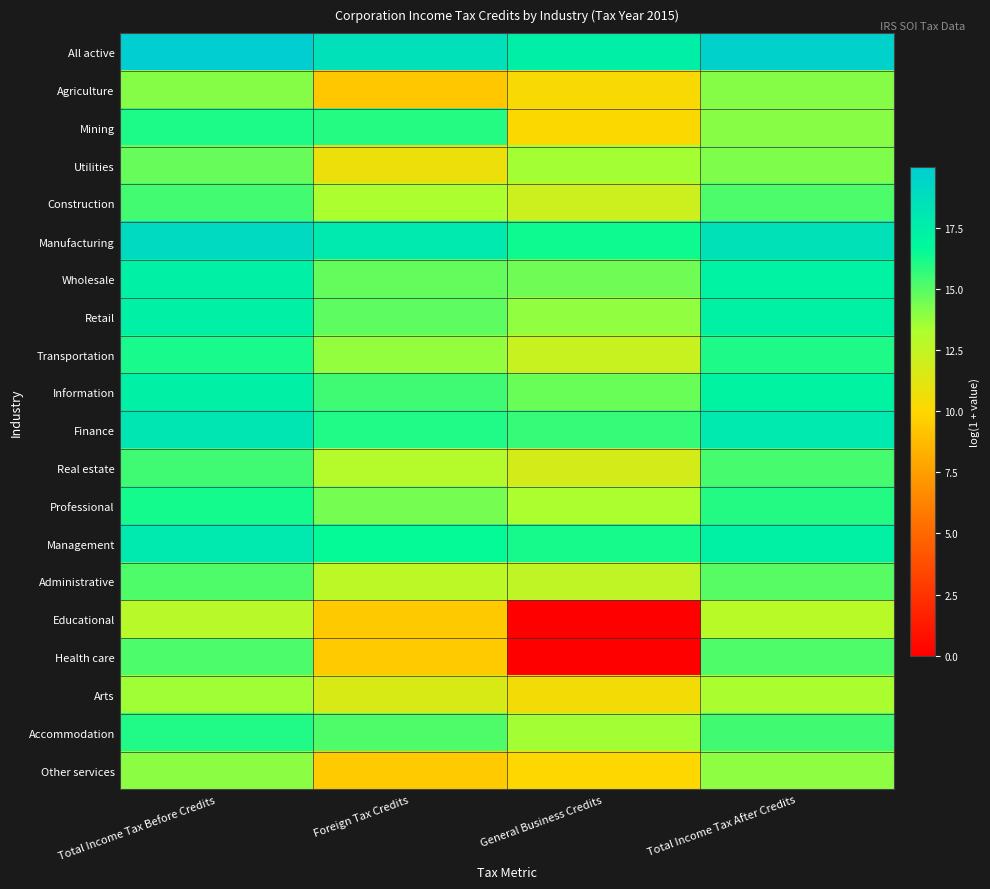

At which category is the sum across all series the highest?

Total Income Tax Before Credits